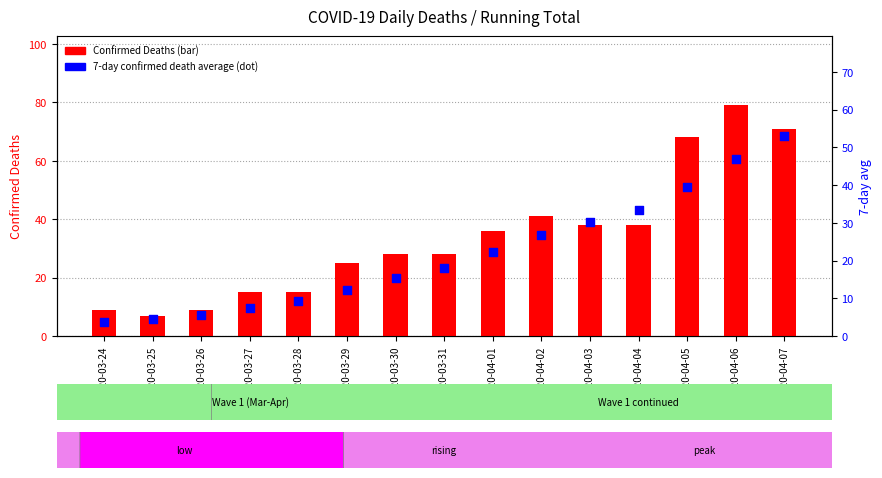

Which series contains the lowest Y value?

7-day confirmed death average